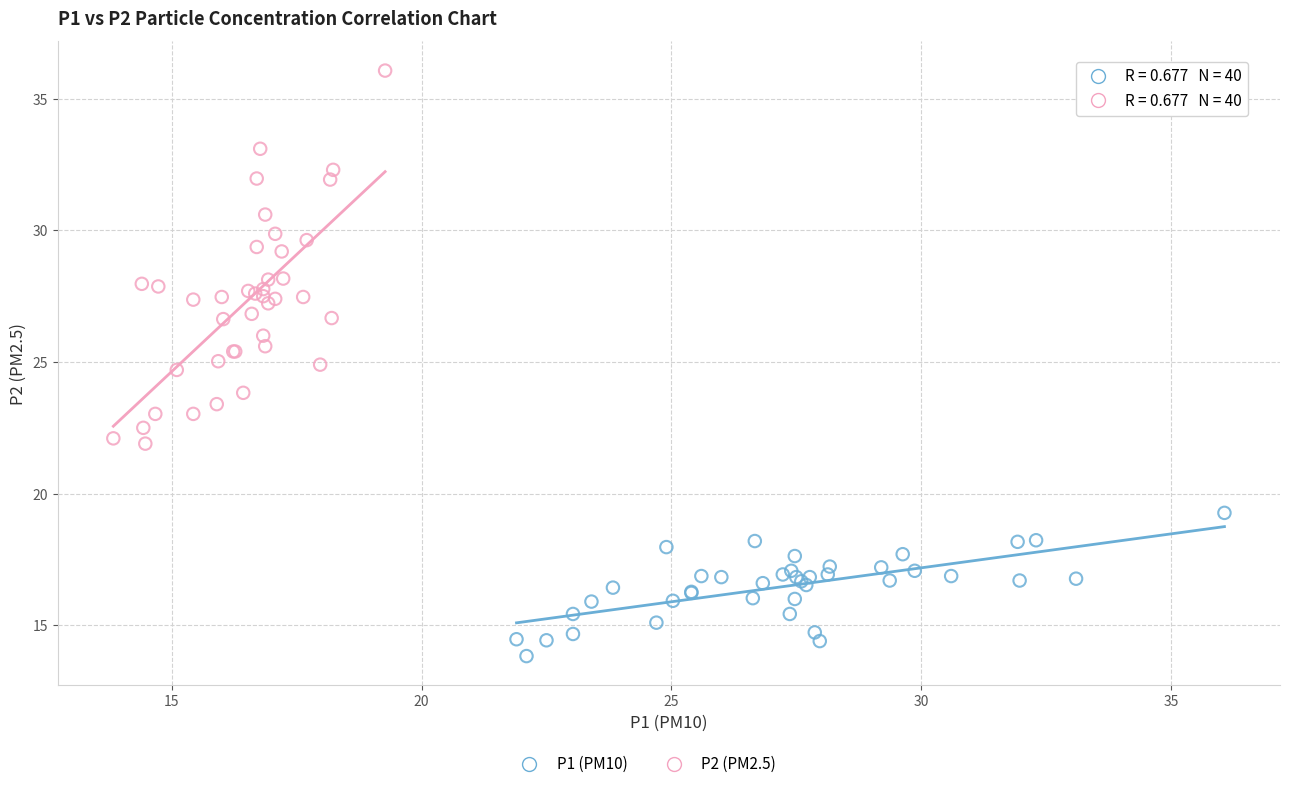

Which series contains the lowest Y value?

P1 (PM10)